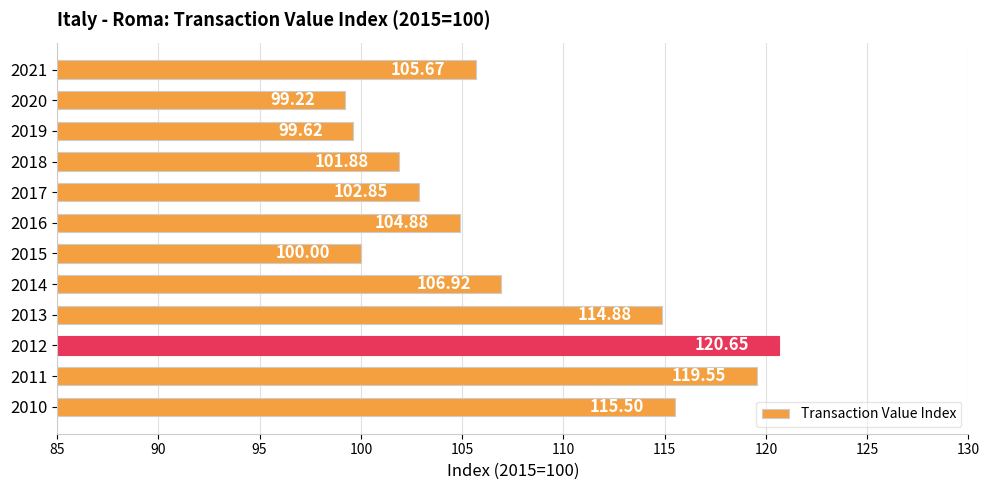

Which has a higher value, 2013 or 2015?

2013